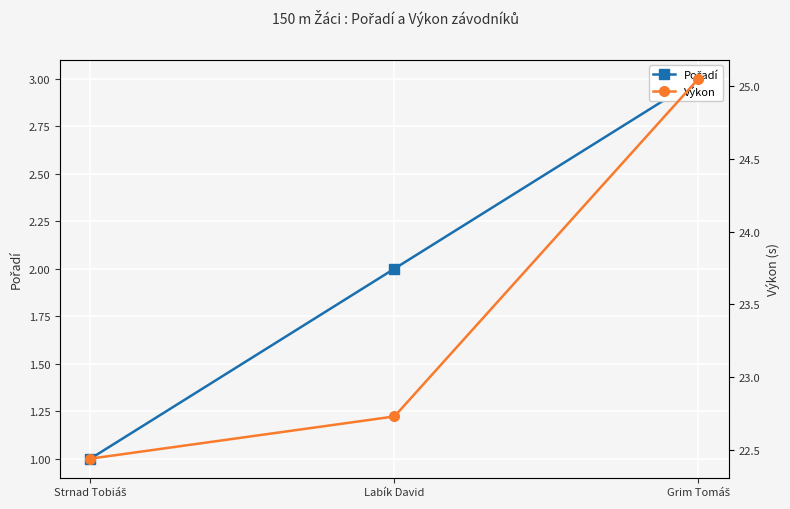

What is the sum of the Výkon values at Strnad Tobiáš and Labík David?

45.2